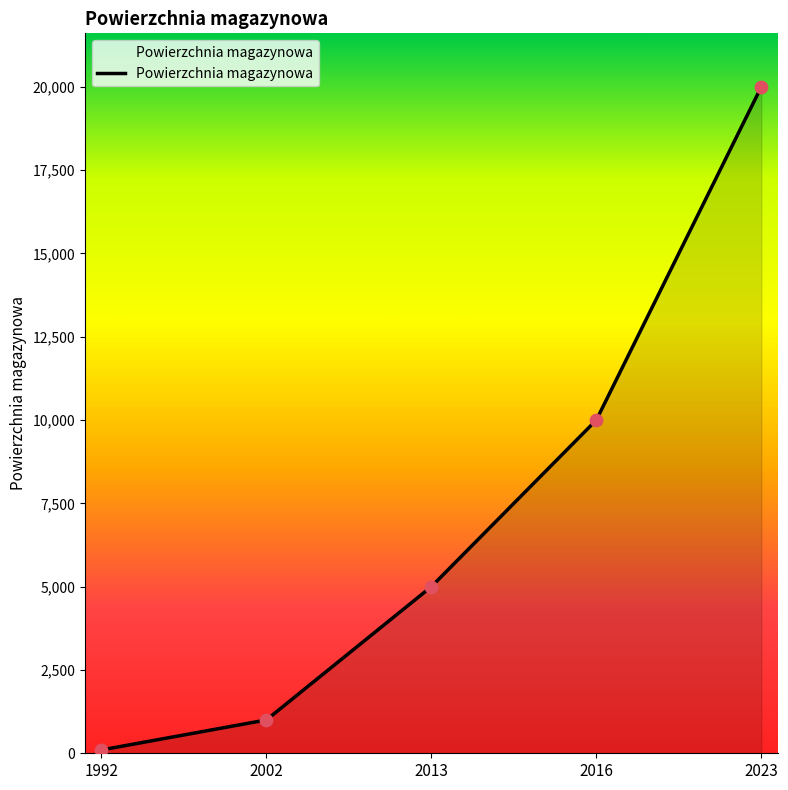

What is the change in value from 1992 to 2023?

+19900